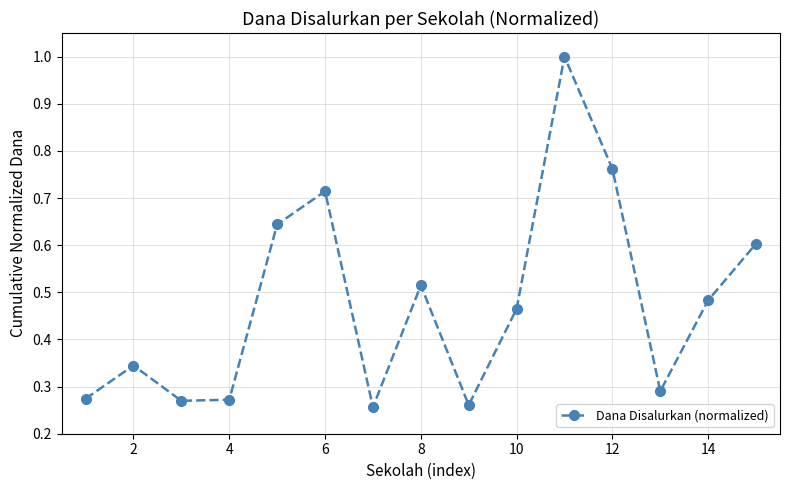

Does the chart have visible grid lines?

Yes